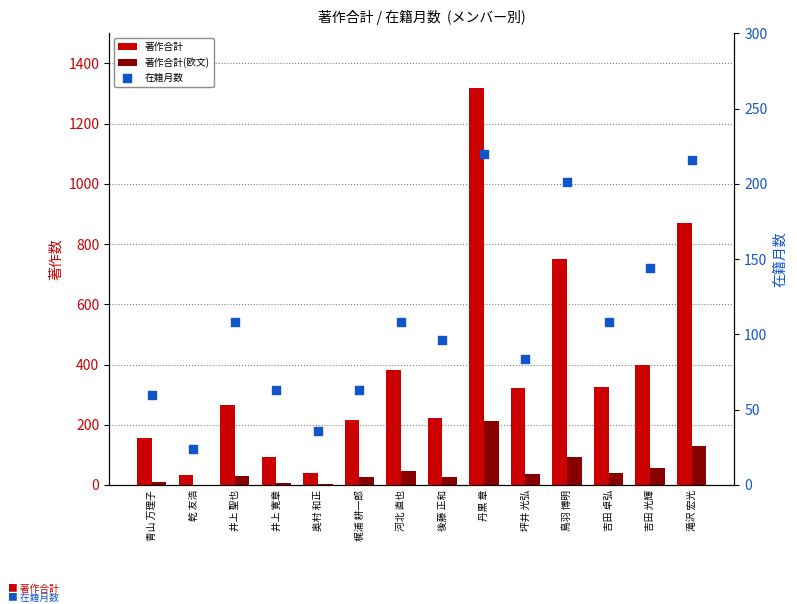

At which category is the sum across all series the highest?

丹黒 章